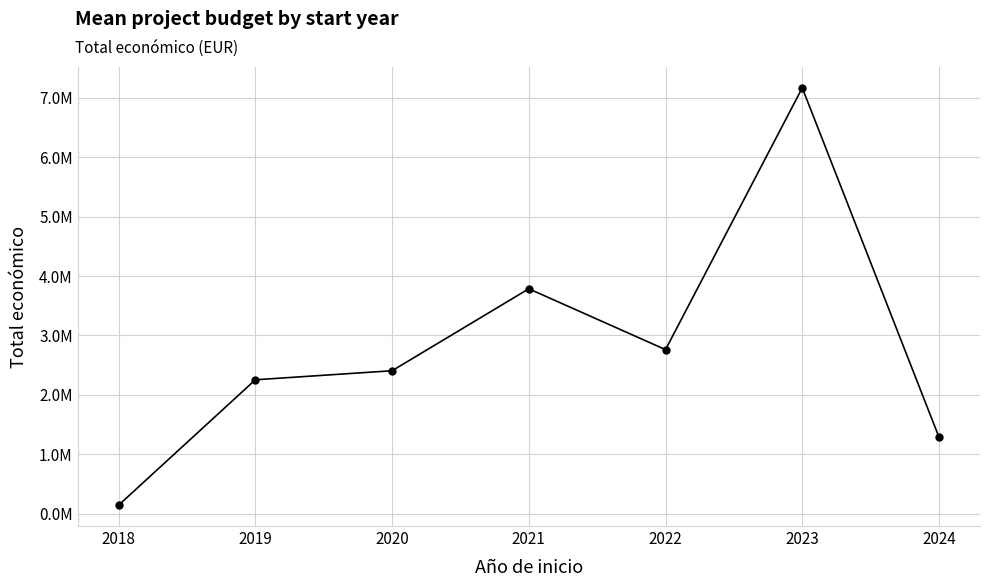

Does the chart have visible grid lines?

Yes